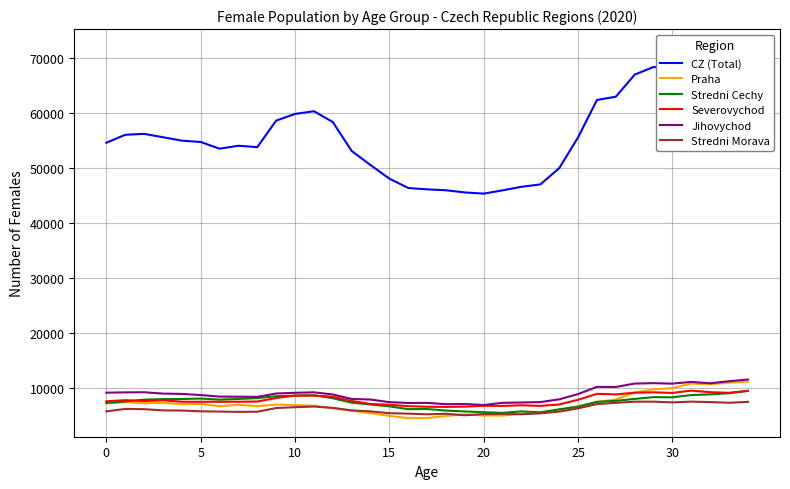

What is the lowest value of the Jihovychod series?

6966